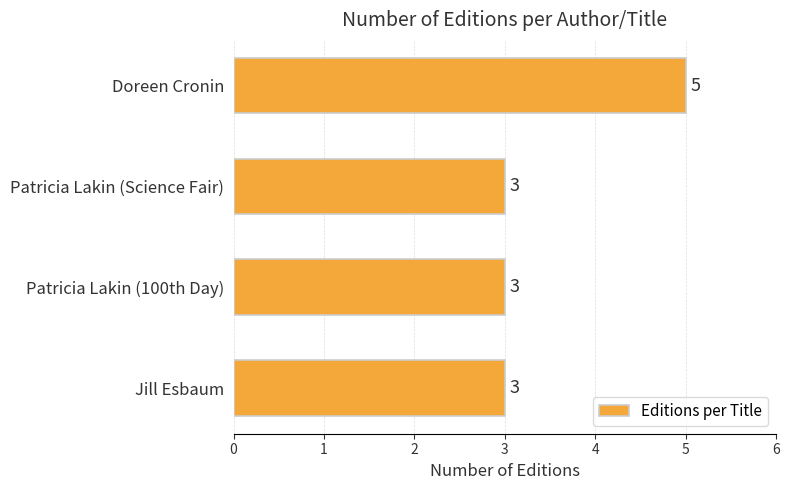

What is the sum of the values at Patricia Lakin (100th Day) and Jill Esbaum?

6